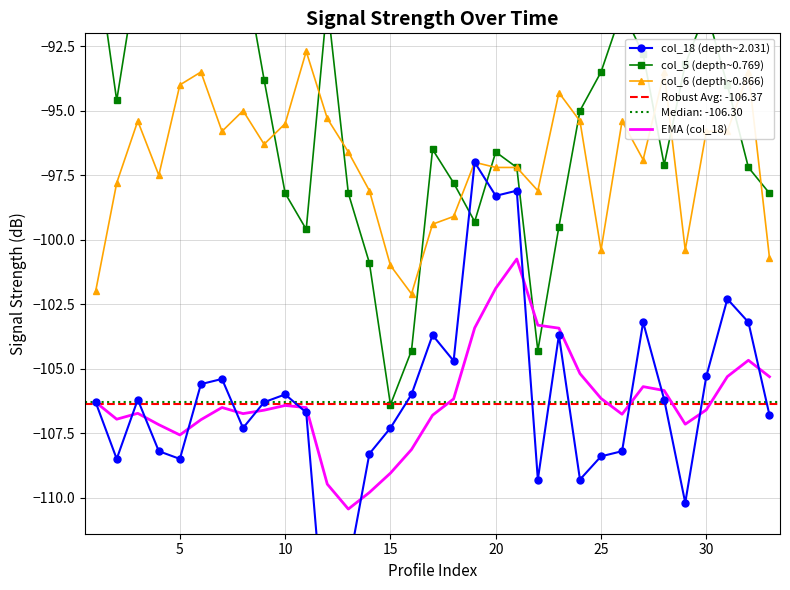

What is the average value of the col_5 (depth~0.769) series?

-95.3